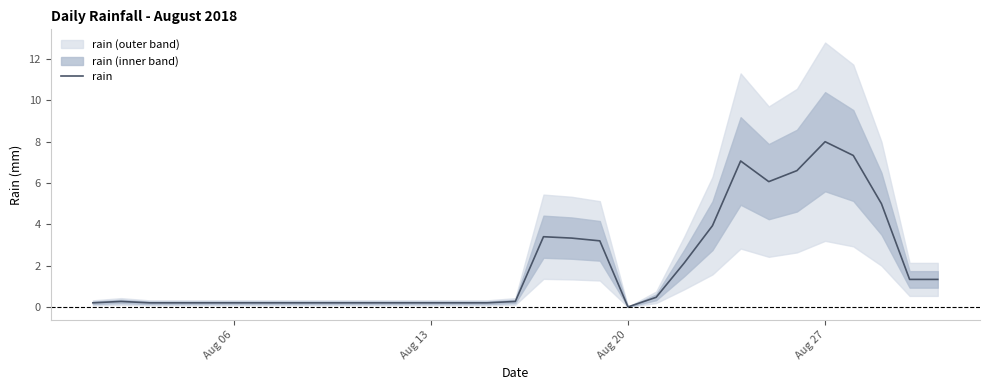

How many distinct data groups are displayed?

1